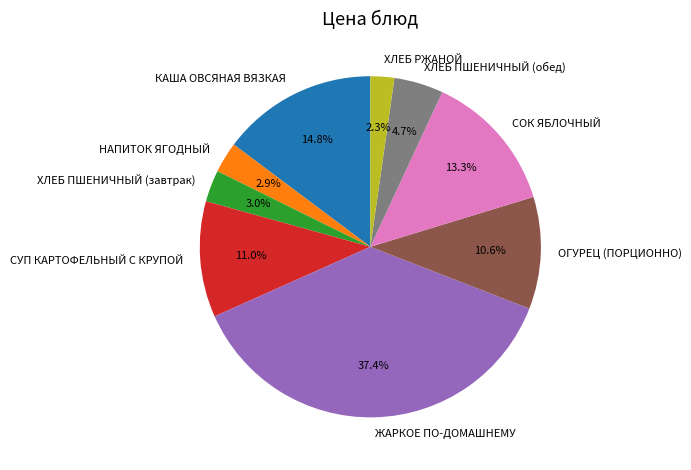

Is it true that ОГУРЕЦ (ПОРЦИОННО) is 11% of the pie?

True